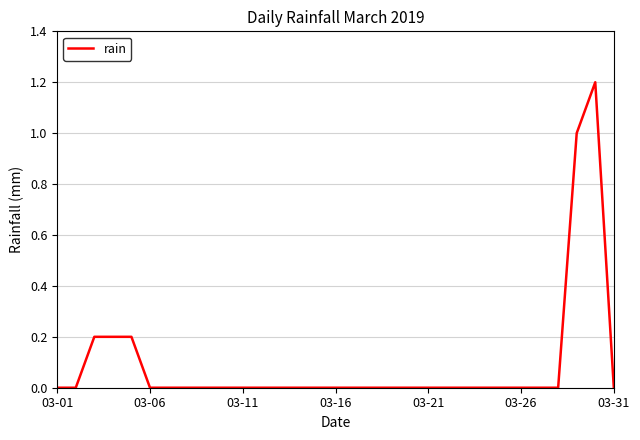

What is the greatest value displayed?

1.2